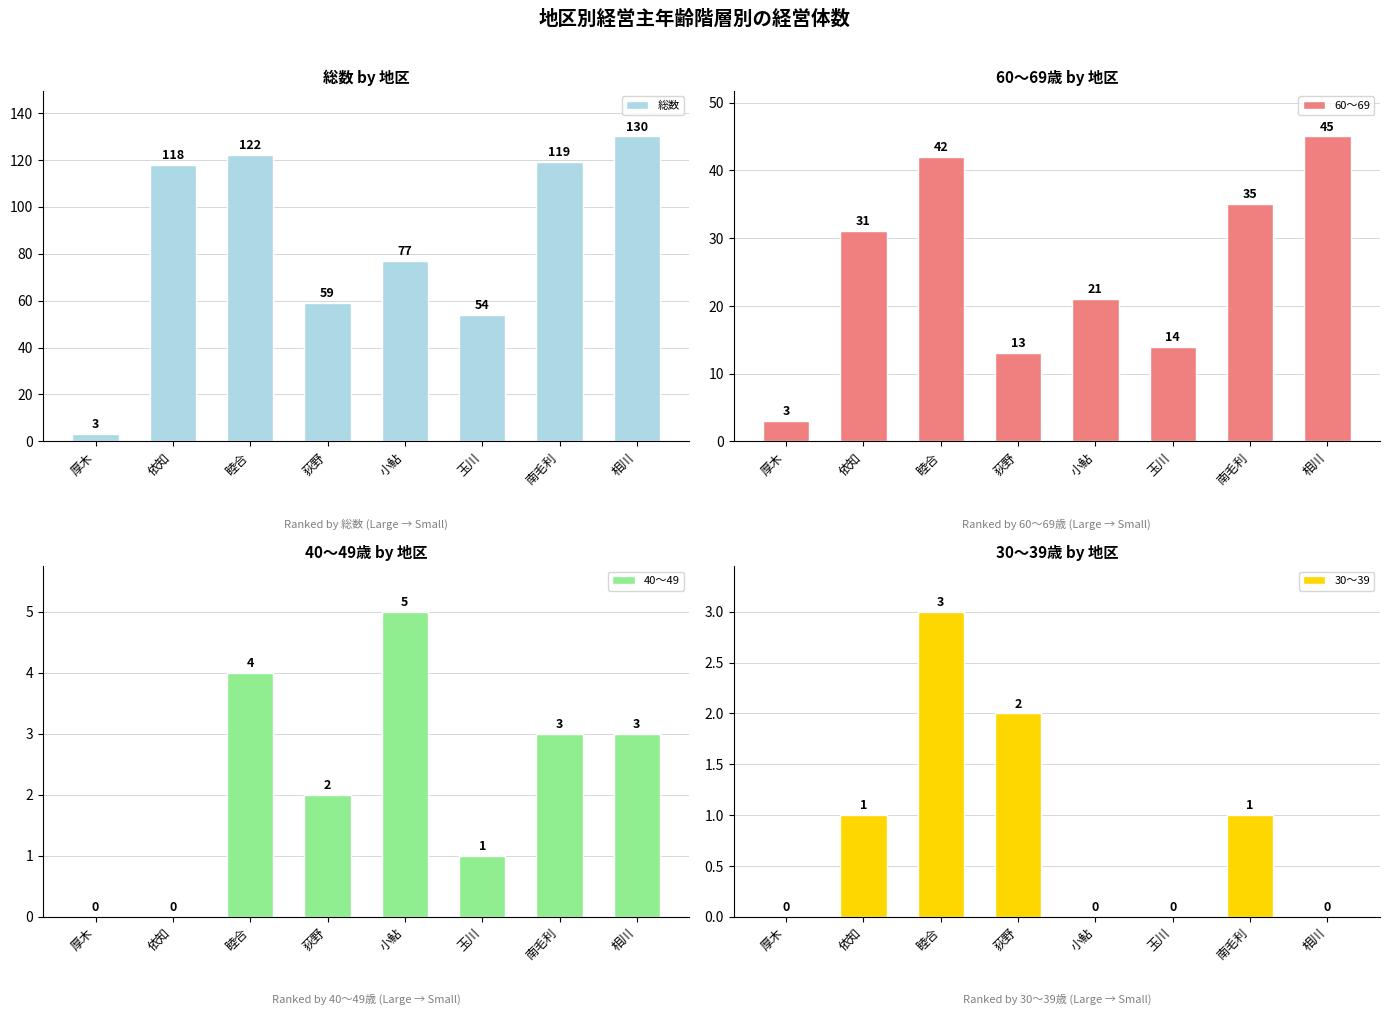

At how many categories does at least one series exceed 62?

5